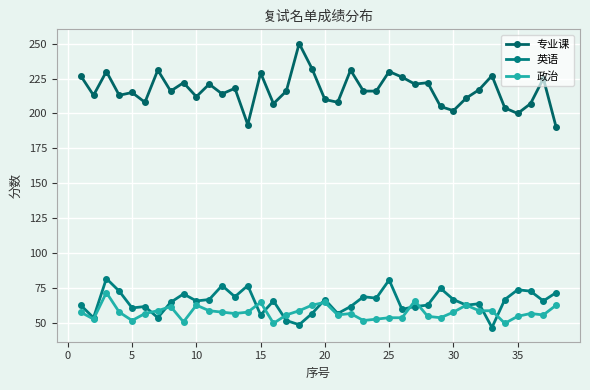

Does the chart have visible grid lines?

Yes